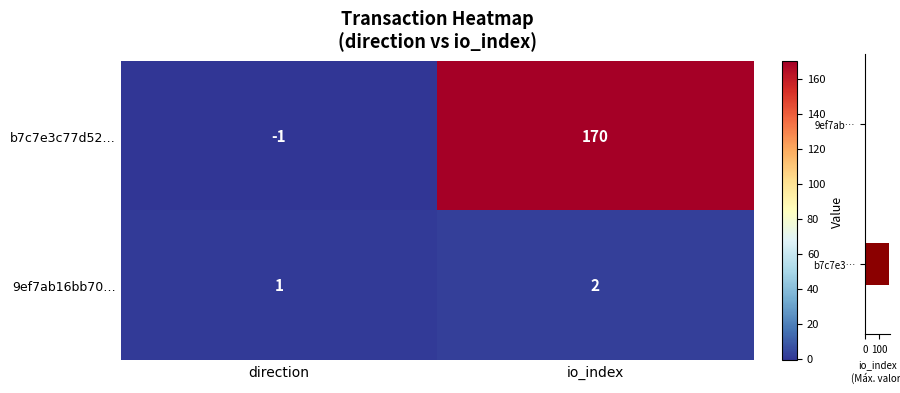

What is the sum of all b7c7e3c77d52… values?

169